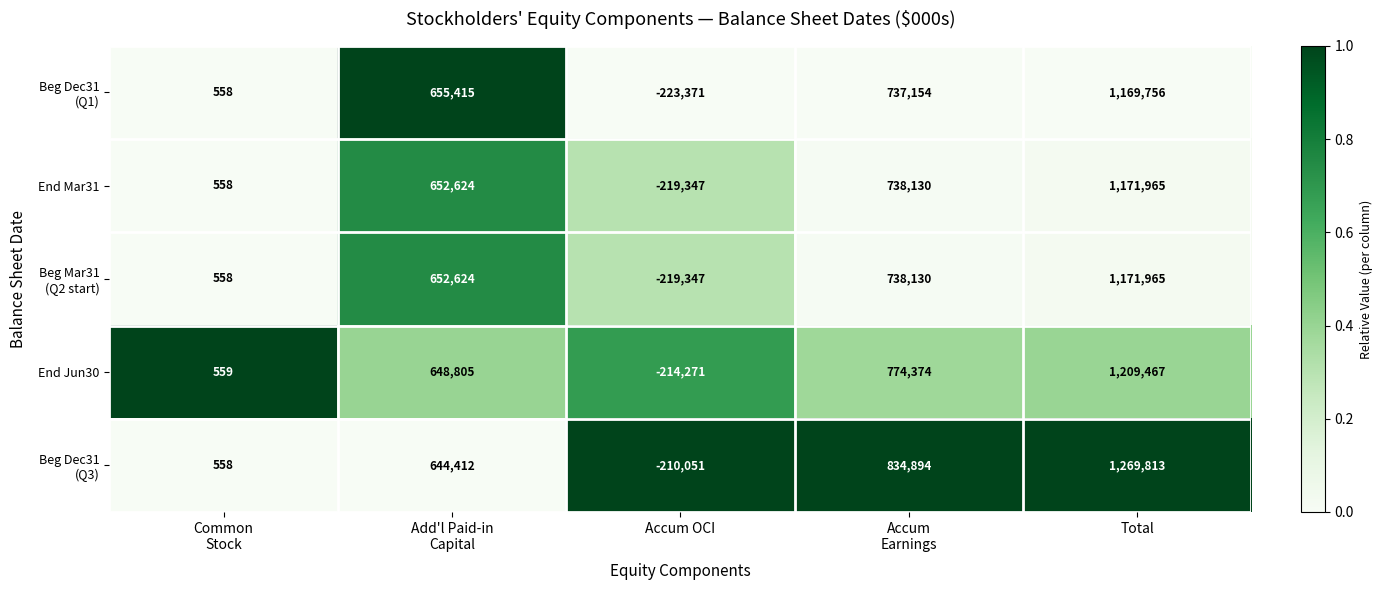

What is the difference between the maximum and minimum values in the End Jun30 series?

1423738